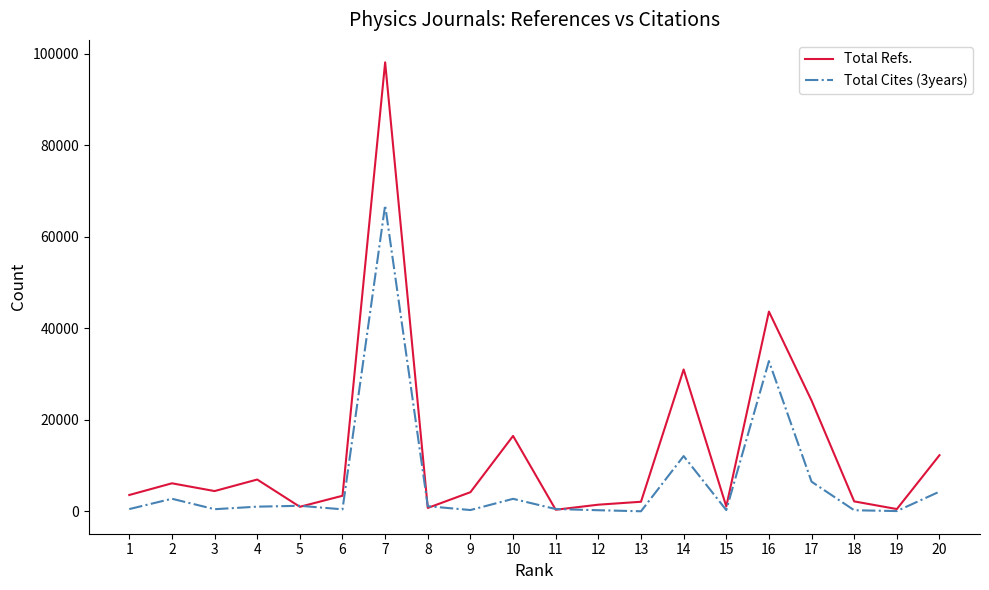

What is the difference between the second highest and minimum values in the Total Refs. series?

43295